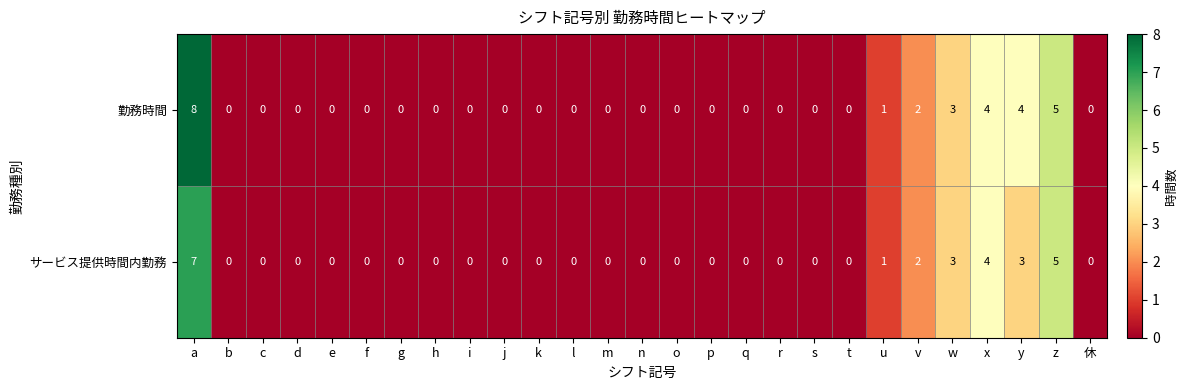

Is it true that 勤務時間 equals 2 at x?

False